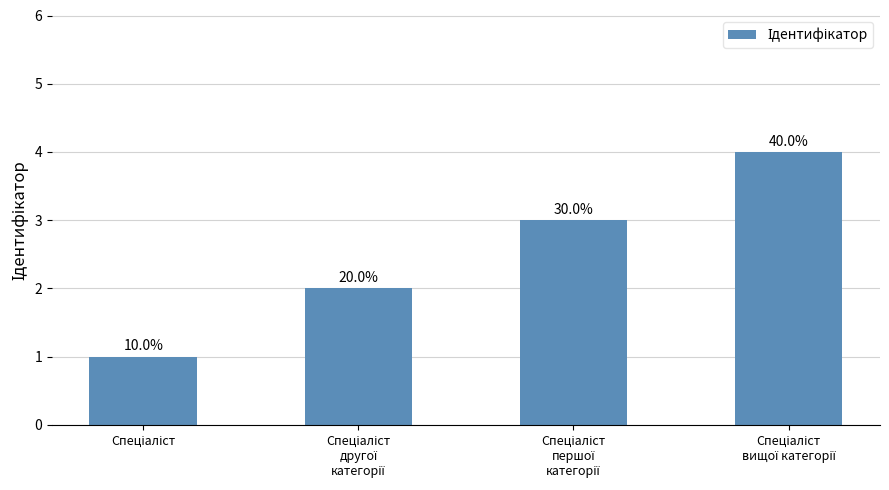

How many bars are there in total?

4